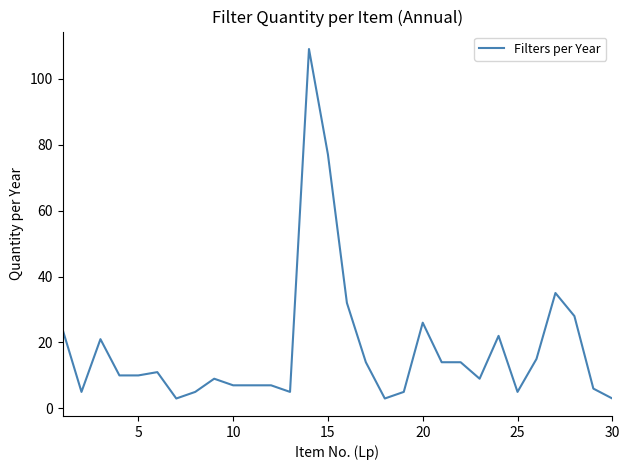

Count the number of data series in this chart.

1